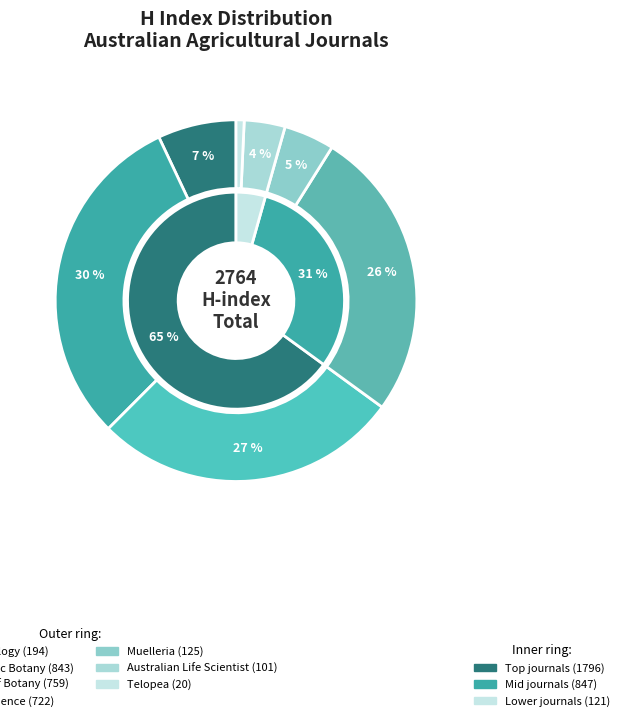

To the nearest percent, what is the difference between the largest and smallest slice percentages?

30%